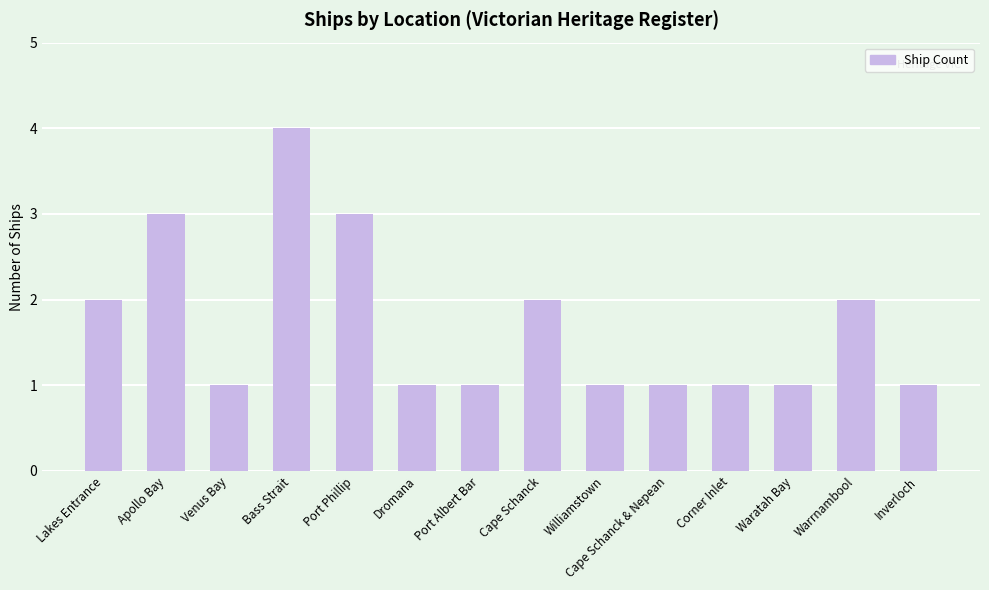

How many distinct data groups are displayed?

1